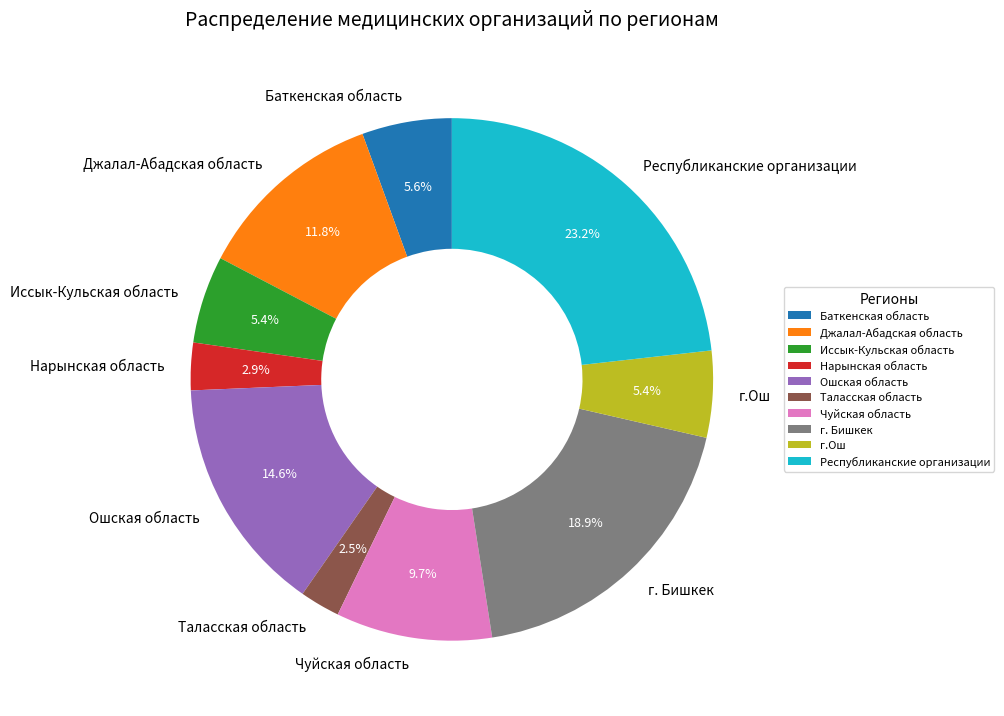

How many slices are in this pie chart?

10